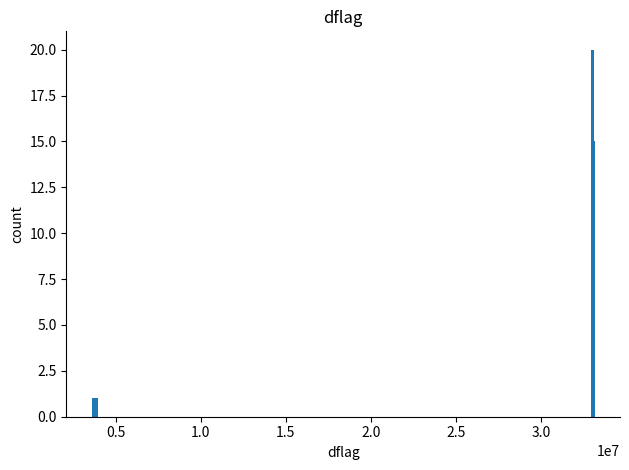

How many bars are there in total?

5